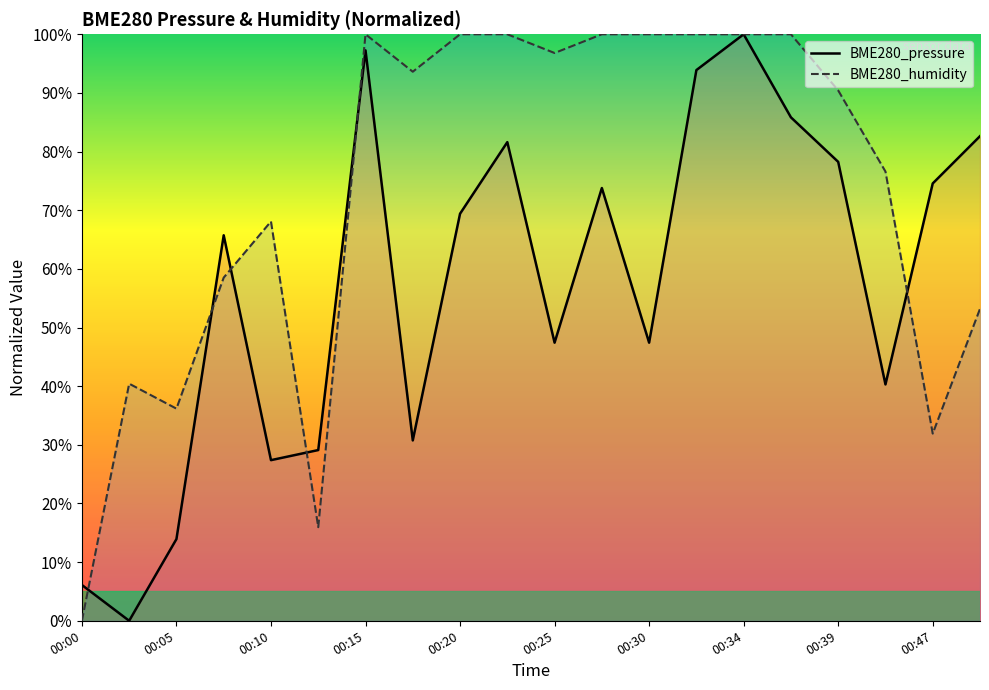

Rank the series at 00:25 from lowest to highest value.

BME280_pressure, BME280_humidity